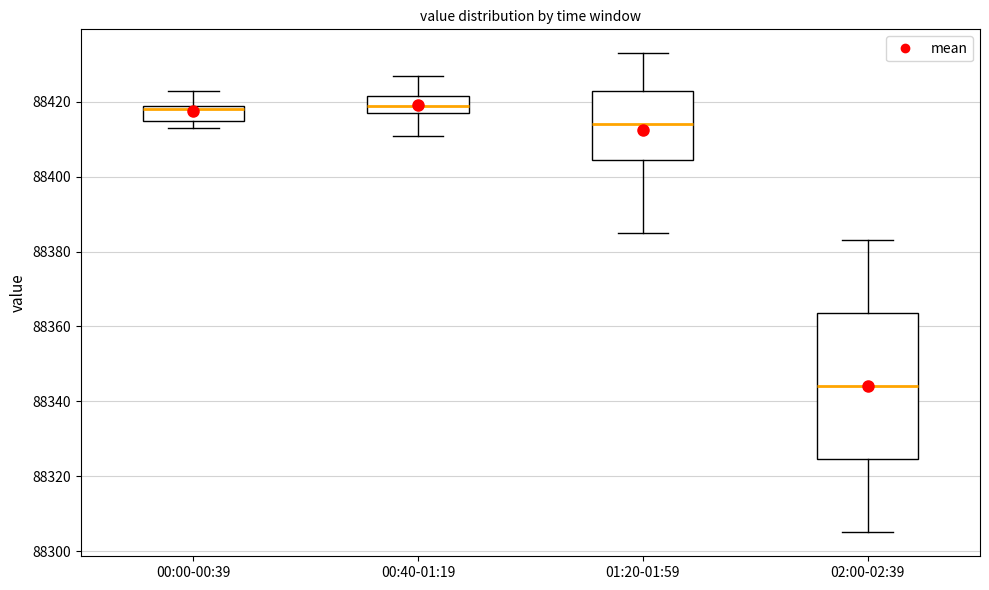

Reading left to right, read every box against the y-axis: the position of its median line, the range the box covers, and the ends of its whiskers. The values are not printed on the chart, so give them approximately, as read against the axis.

00:00-00:39: median 88418, box 88416 to 88420, whiskers 88414 to 88424
00:40-01:19: median 88420, box 88418 to 88422, whiskers 88412 to 88428
01:20-01:59: median 88414, box 88404 to 88424, whiskers 88386 to 88434
02:00-02:39: median 88344, box 88324 to 88364, whiskers 88306 to 88384